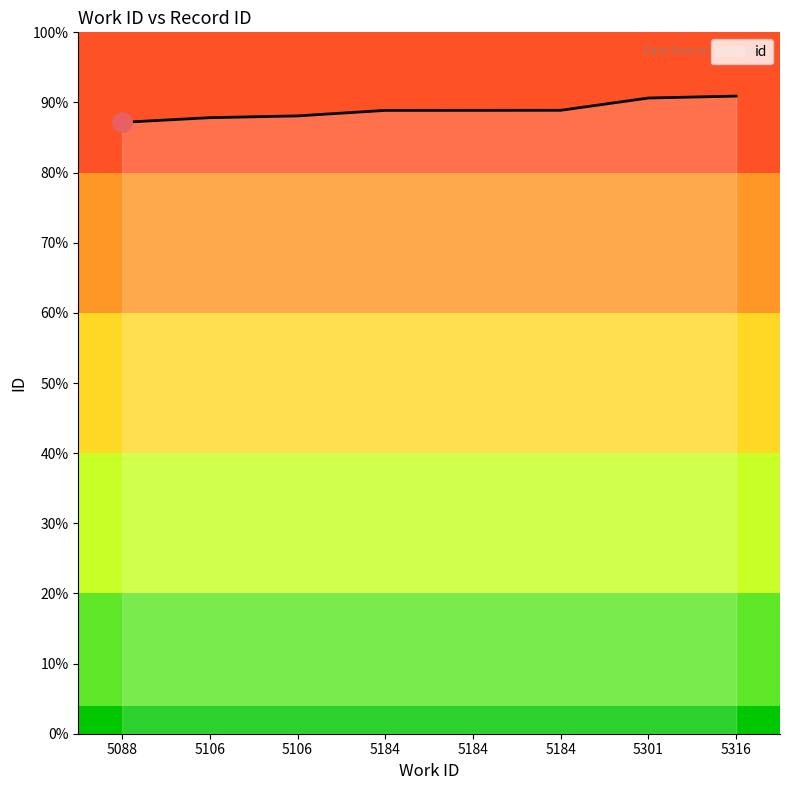

Between 5301 and 5106, which is larger?

5301